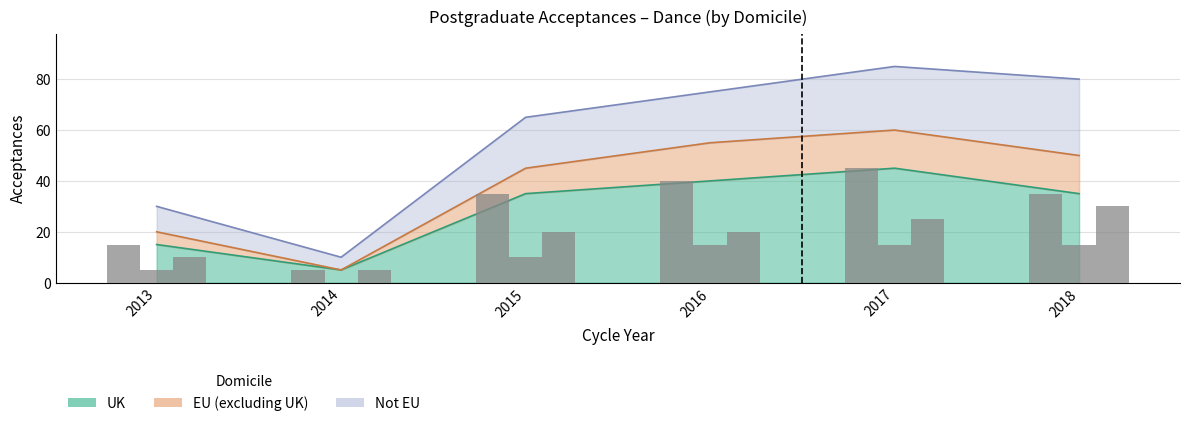

What value does the UK series have at 2018, to the nearest 5?

35